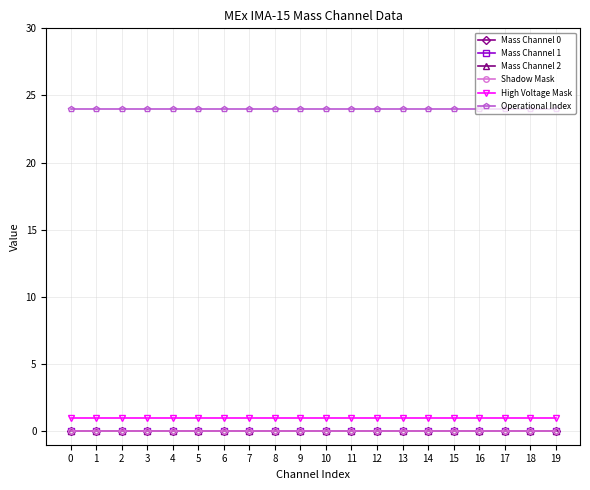

Does the chart have visible grid lines?

Yes